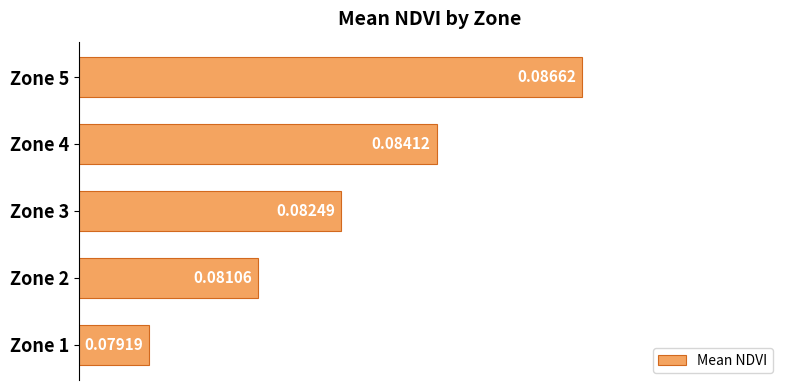

What is the sum of all values?

0.4